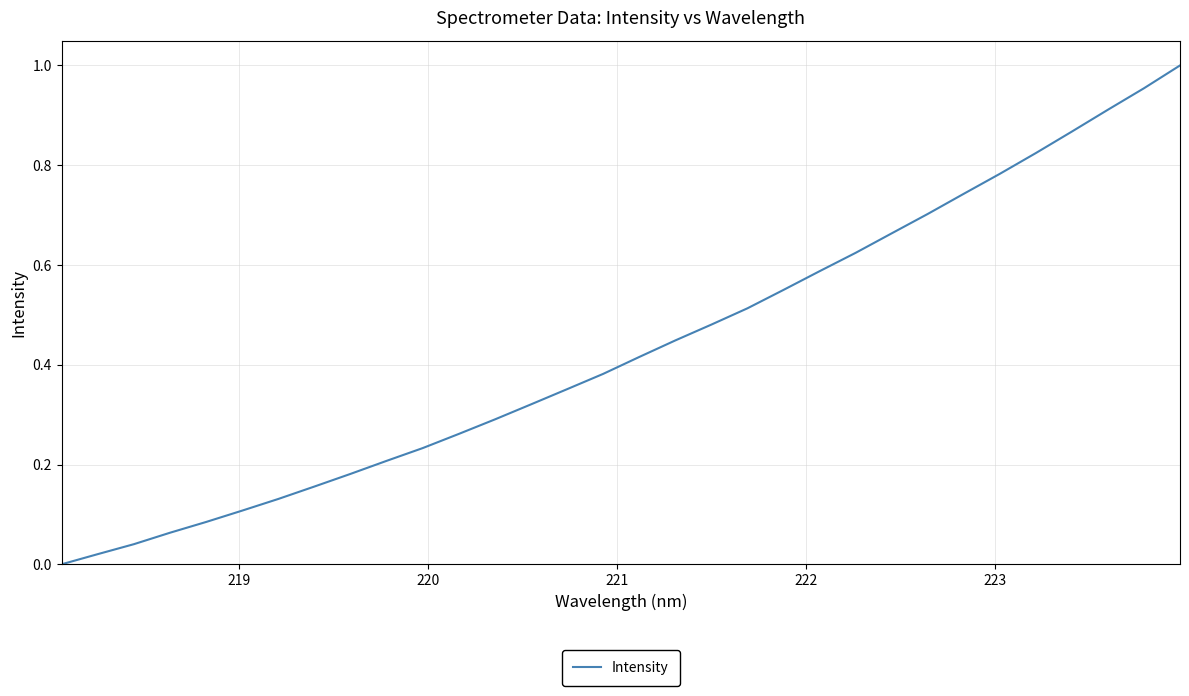

What is the value of the 7th point from the left?

0.1